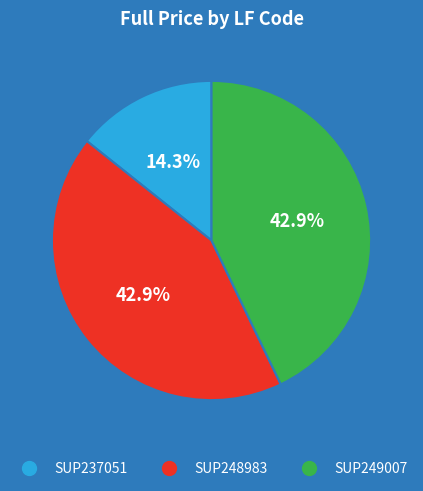

To the nearest percent, what is the average slice percentage?

33%